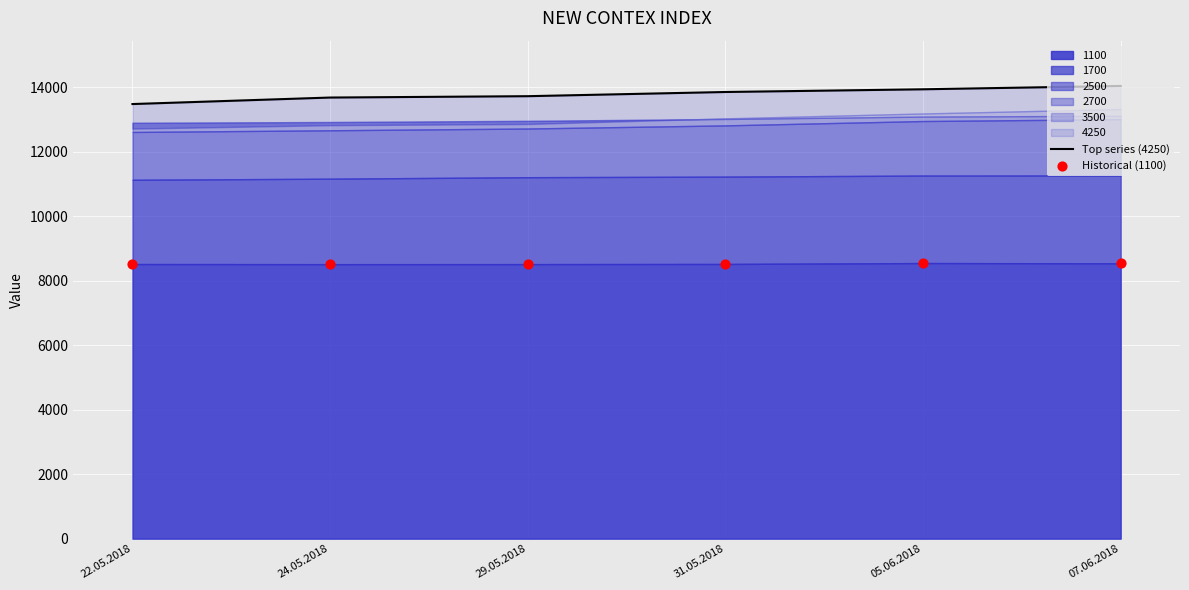

What is the total value across all series at 31.05.2018?

22384